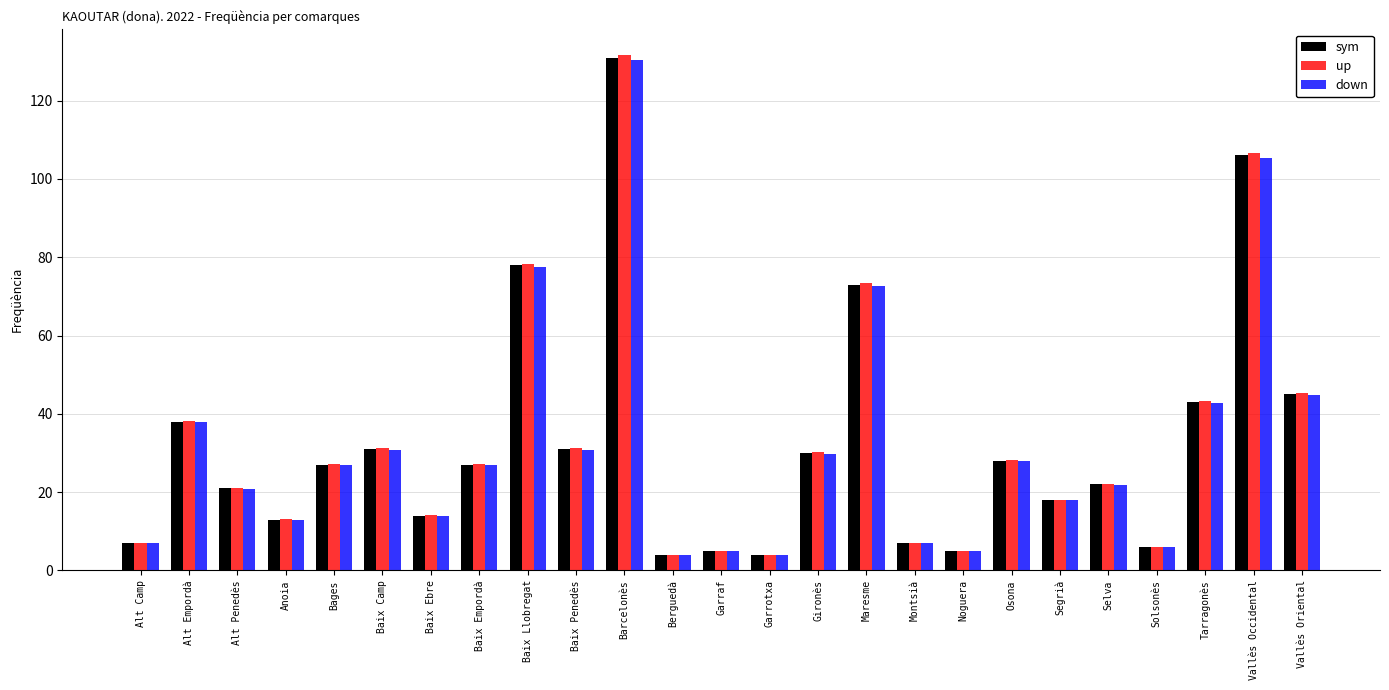

Are the bars horizontal?

No